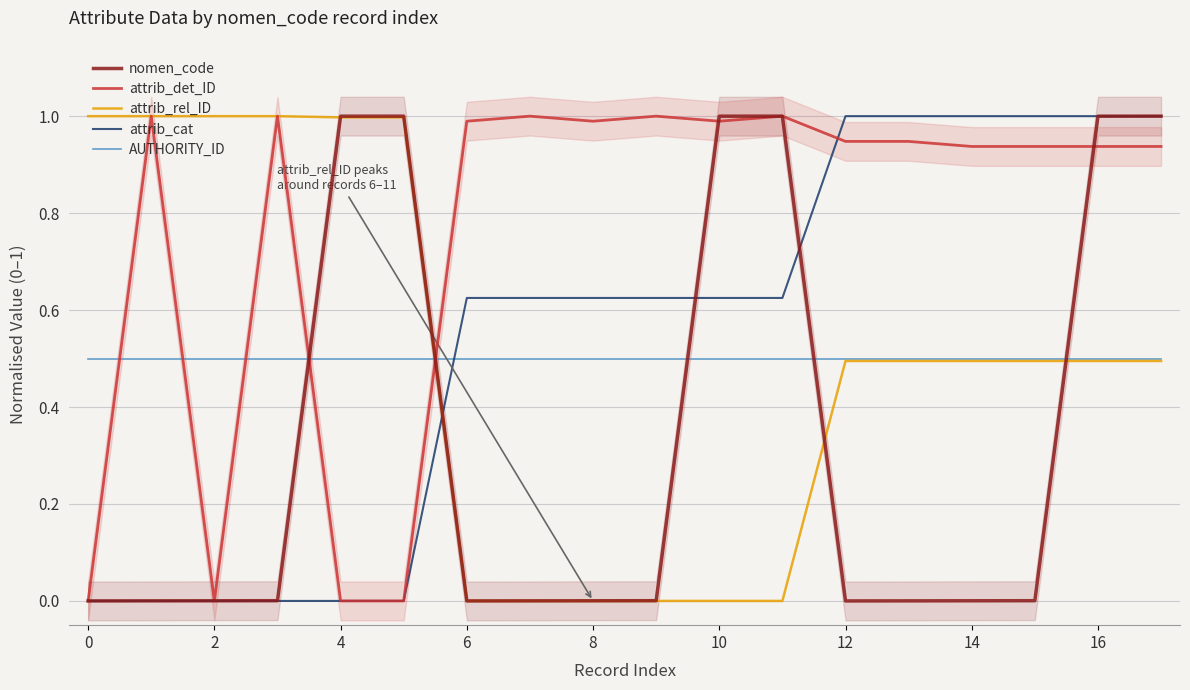

What is the difference between the second highest and minimum values in the attrib_det_ID series?

1.0